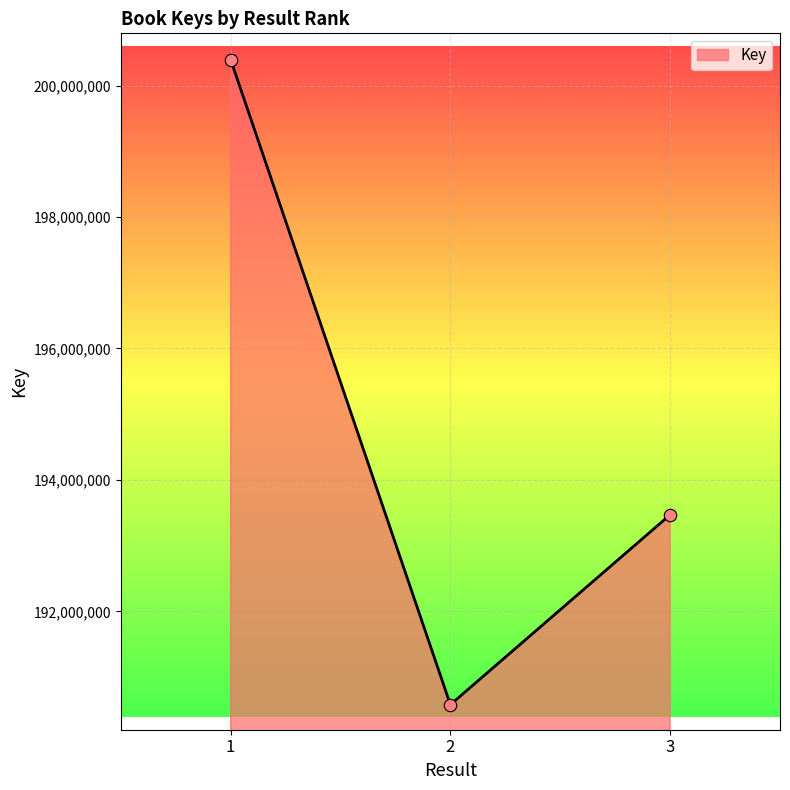

Approximately how many times larger is the value at 3 compared to 2?

1.0